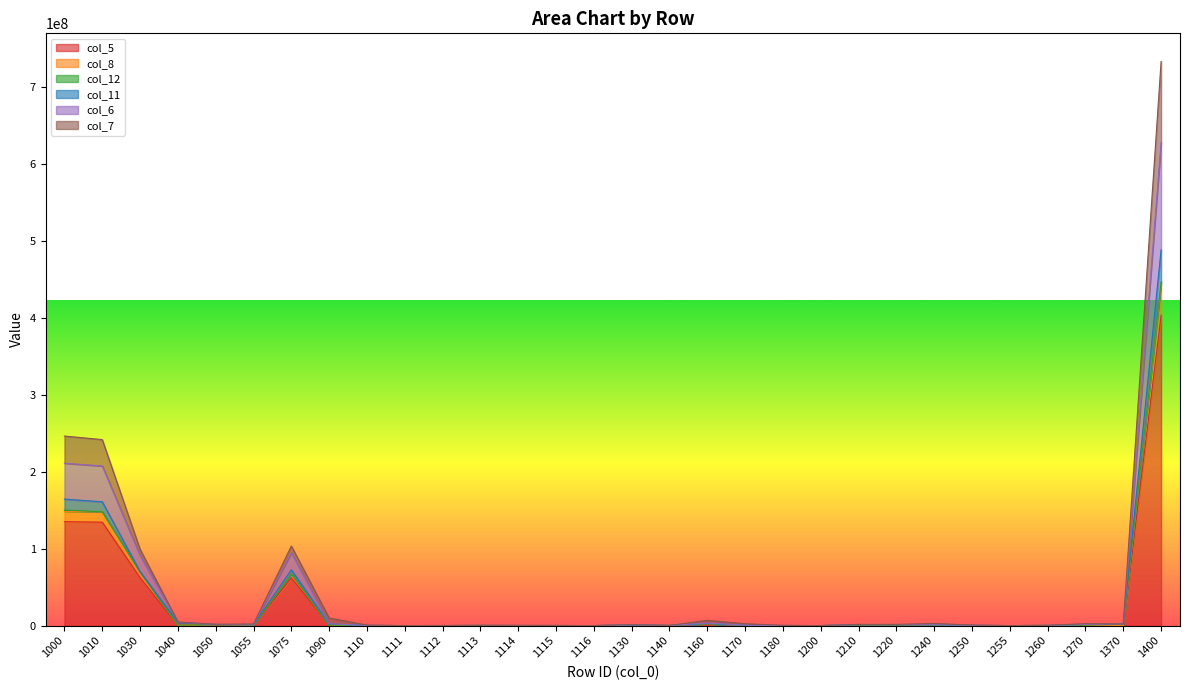

What is the sum of all col_5 values?

806197360